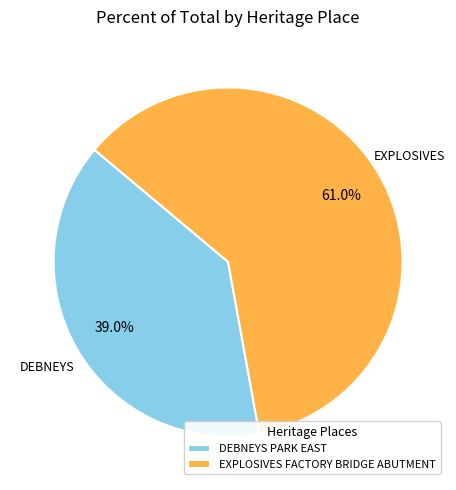

Which slice is the largest?

EXPLOSIVES FACTORY BRIDGE ABUTMENT